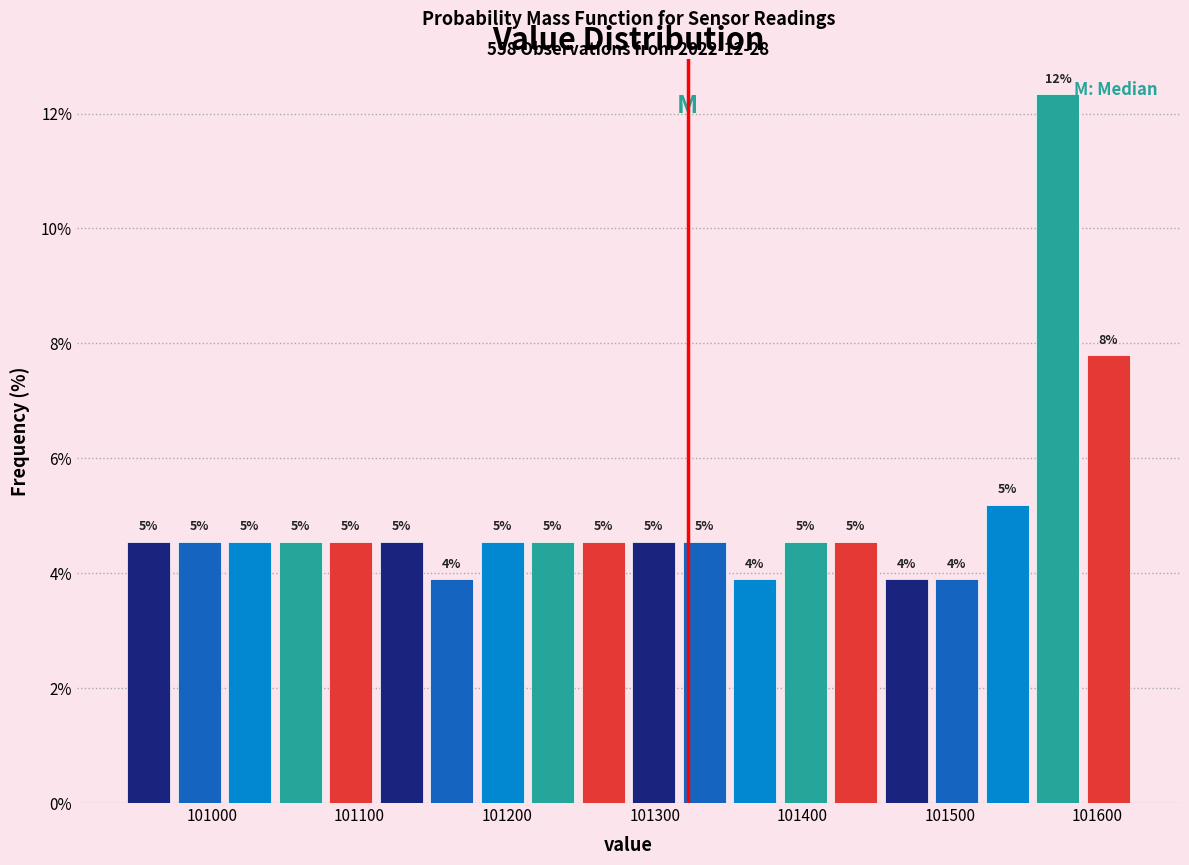

Around what value on the x-axis is the tallest bar? Give the approximate position of its centre, as read against the axis.

101570